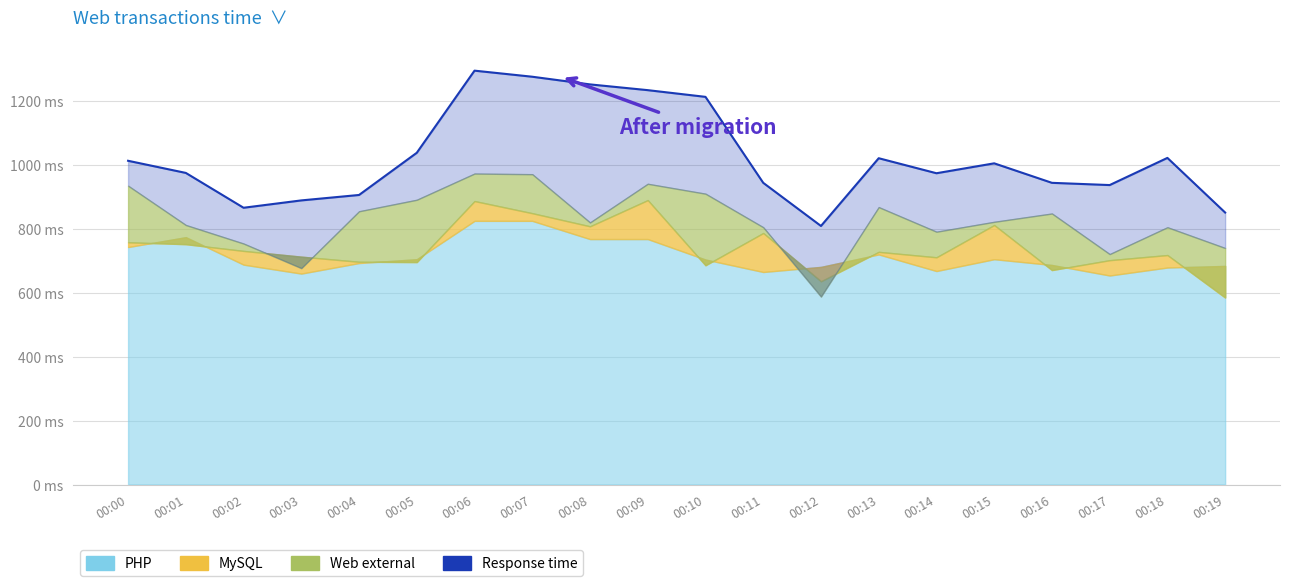

Reading left to right, transcribe all the data shown in this chart.

00:00=1013	00:01=975	00:02=866	00:03=889	00:04=906	00:05=1038	00:06=1295	00:07=1276	00:08=1252	00:09=1234	00:10=1213	00:11=944	00:12=809	00:13=1021	00:14=974	00:15=1005	00:16=944	00:17=937	00:18=1022	00:19=851